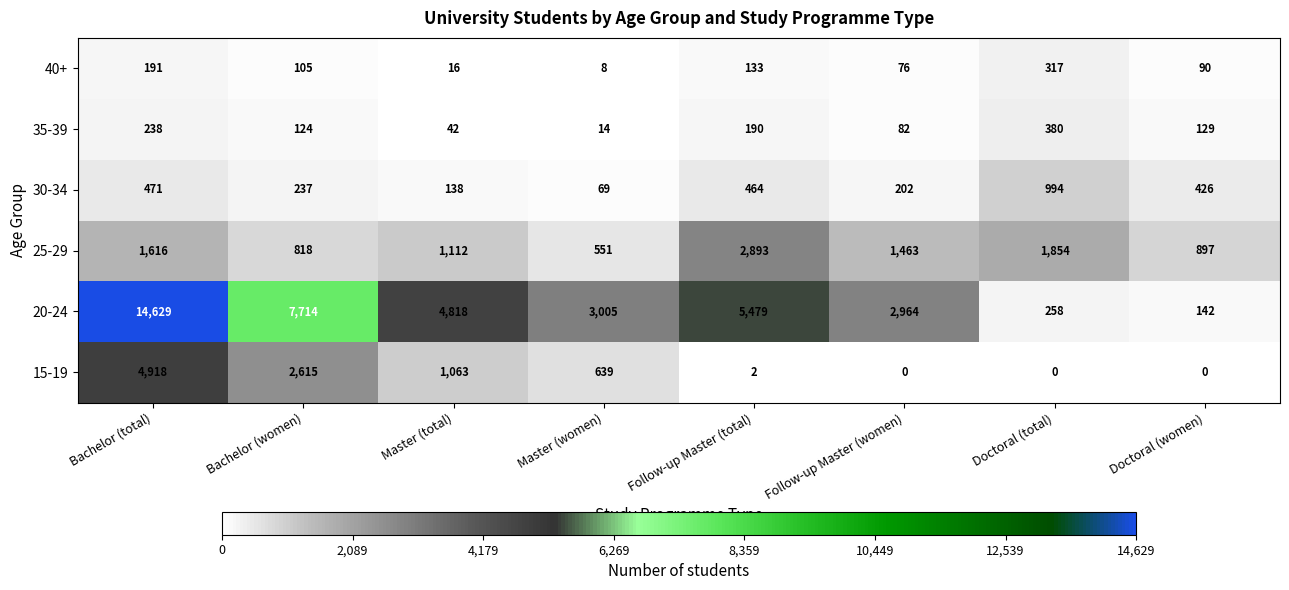

The 40+ series shows 133 at Follow-up Master (total). True or false?

True